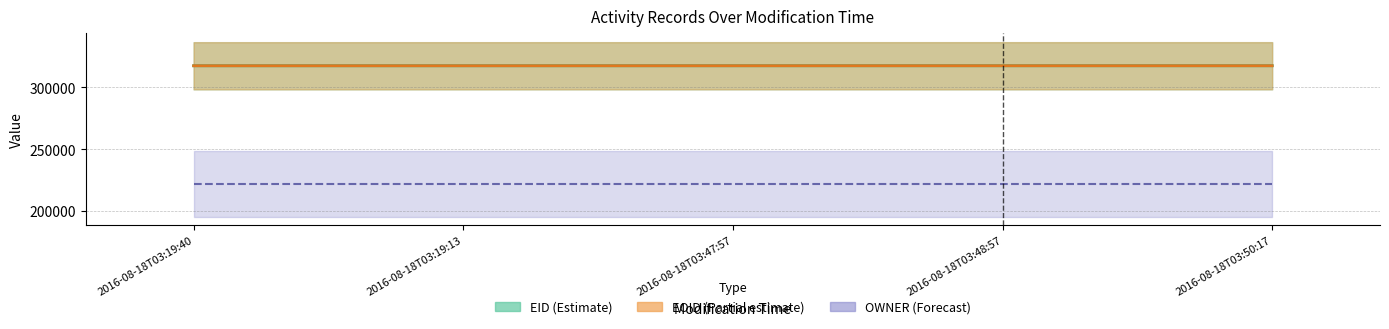

After their last crossing, which series has the higher values: EOID or EID?

EOID